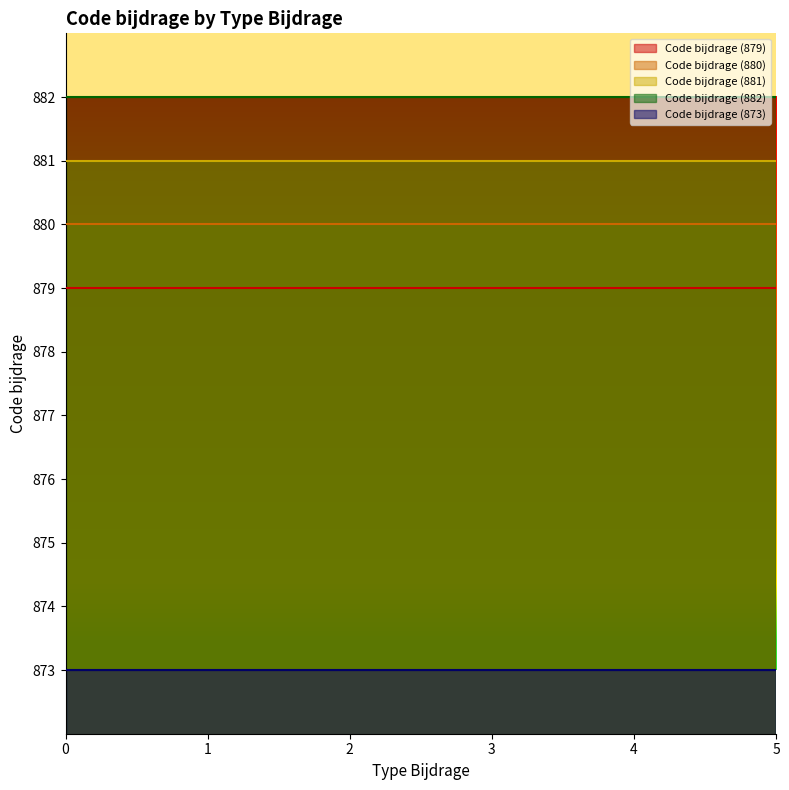

What are all the series names shown in the legend?

Code bijdrage (879), Code bijdrage (880), Code bijdrage (881), Code bijdrage (882), Code bijdrage (873)